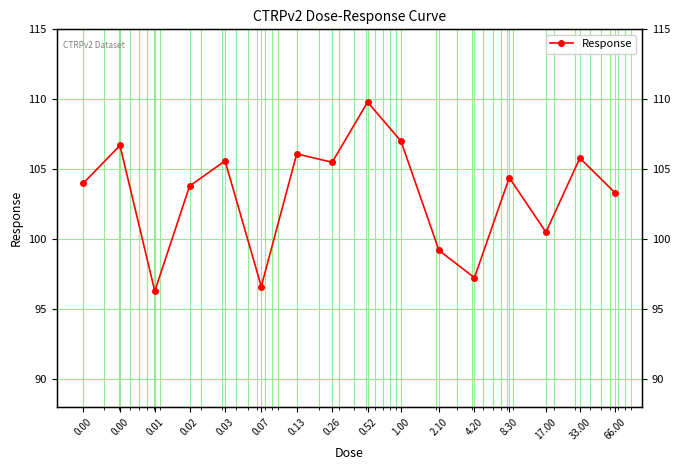

Where is the data nearest to the value 103?

66.00